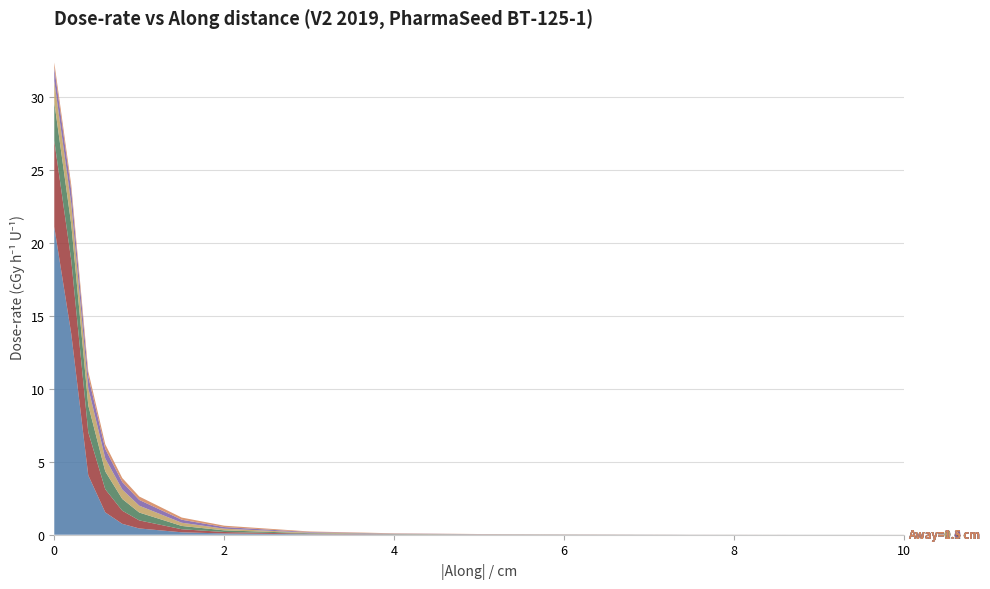

Reading right to left, list all the values displayed in this chart.

Away=0.2 cm: 10.0=0.0	7.5=0.0	5.0=0.0	4.0=0.0	3.0=0.0	2.0=0.1	1.5=0.2	1.0=0.4	0.8=0.7	0.6=1.5	0.4=4.1	0.2=13.8	0.0=21.1
Away=0.4 cm: 10.0=0.0	7.5=0.0	5.0=0.0	4.0=0.0	3.0=0.0	2.0=0.1	1.5=0.2	1.0=0.6	0.8=0.9	0.6=1.6	0.4=3.0	0.2=5.0	0.0=5.9
Away=0.6 cm: 10.0=0.0	7.5=0.0	5.0=0.0	4.0=0.0	3.0=0.0	2.0=0.1	1.5=0.2	1.0=0.5	0.8=0.8	0.6=1.2	0.4=1.8	0.2=2.5	0.0=2.6
Away=0.8 cm: 10.0=0.0	7.5=0.0	5.0=0.0	4.0=0.0	3.0=0.0	2.0=0.1	1.5=0.2	1.0=0.5	0.8=0.7	0.6=0.9	0.4=1.2	0.2=1.4	0.0=1.5
Away=1.0 cm: 10.0=0.0	7.5=0.0	5.0=0.0	4.0=0.0	3.0=0.0	2.0=0.1	1.5=0.2	1.0=0.4	0.8=0.5	0.6=0.7	0.4=0.8	0.2=0.9	0.0=0.9
Away=1.5 cm: 10.0=0.0	7.5=0.0	5.0=0.0	4.0=0.0	3.0=0.0	2.0=0.1	1.5=0.1	1.0=0.2	0.8=0.3	0.6=0.3	0.4=0.3	0.2=0.4	0.0=0.4